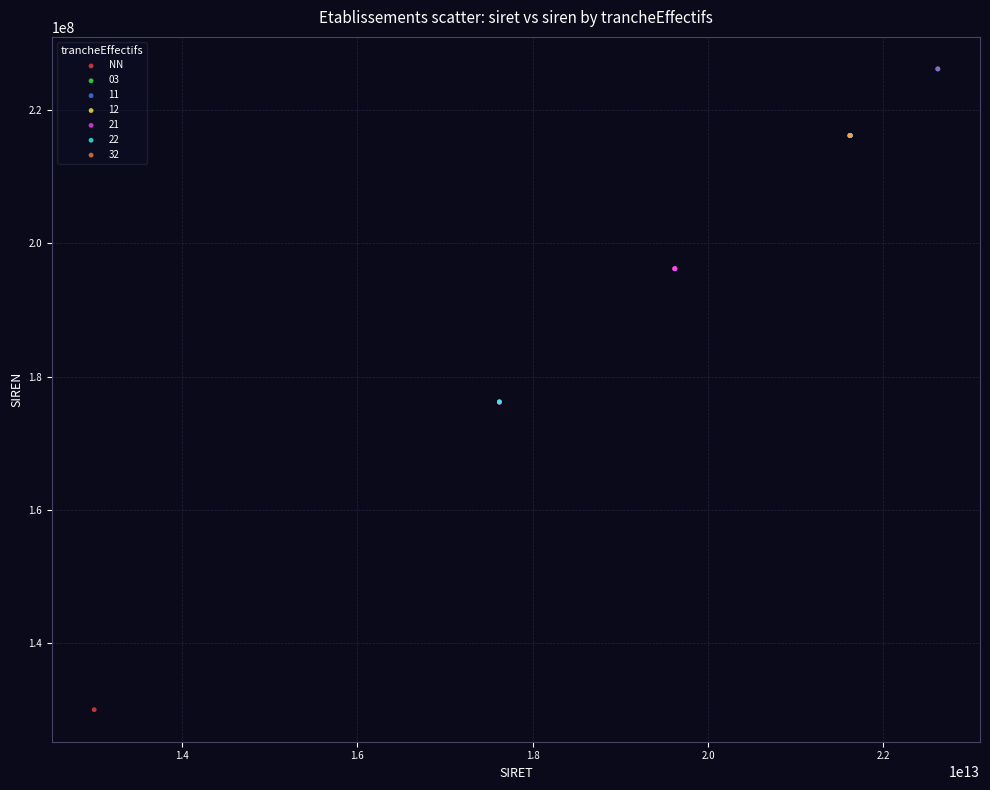

What are all the series names shown in the legend?

NN, 03, 11, 12, 21, 22, 32